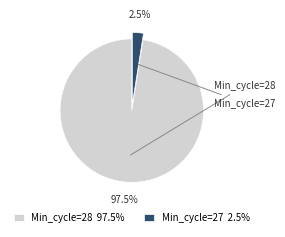

Combined, do Min_cycle=27 2.5% and Min_cycle=28 97.5% account for over 50%?

Yes